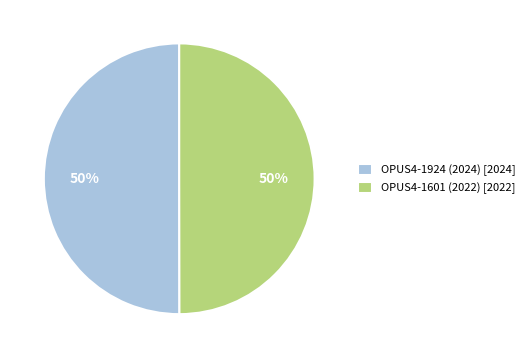

True or false: OPUS4-1924 (2024) [2024] accounts for 50% of the total.

True